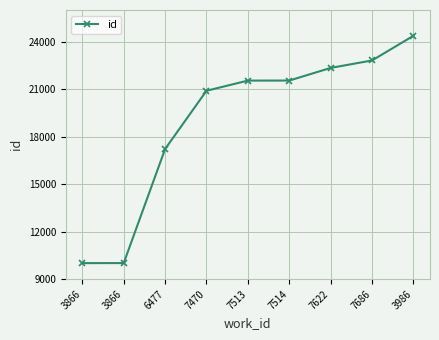

What is the value of the 4th point from the left?

20898